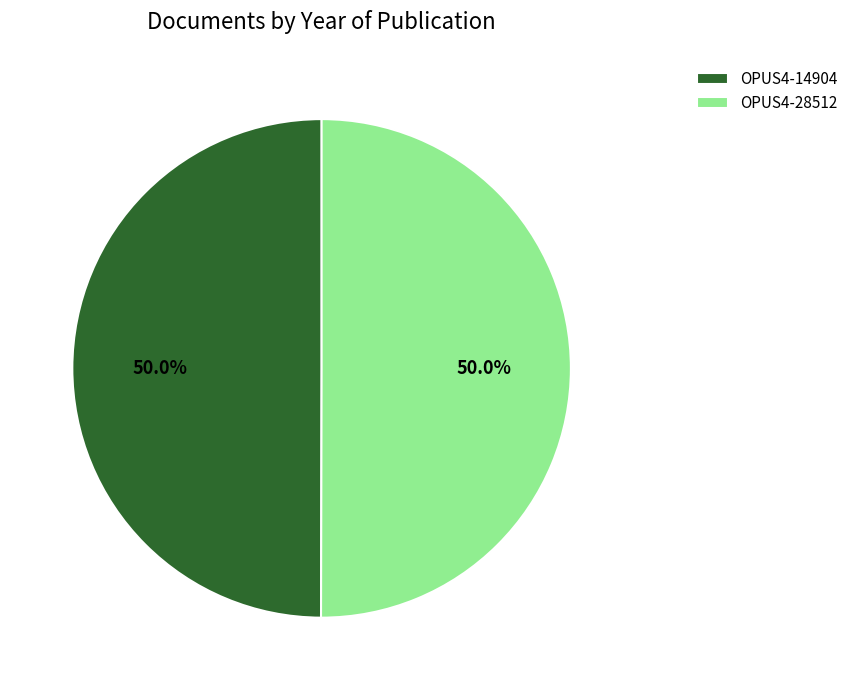

Combined, do OPUS4-28512 and OPUS4-14904 account for over 50%?

Yes